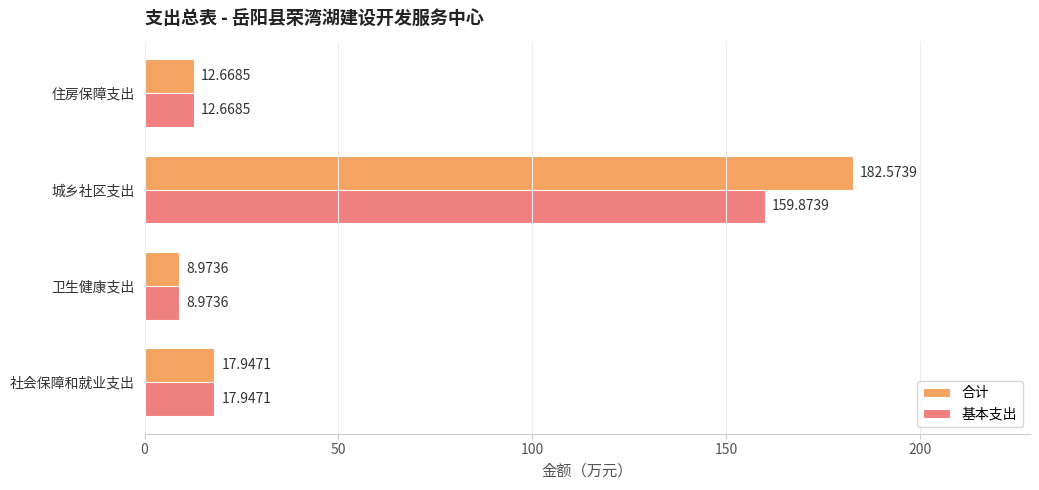

What is the difference between the second highest and minimum values in the 基本支出 series?

9.0